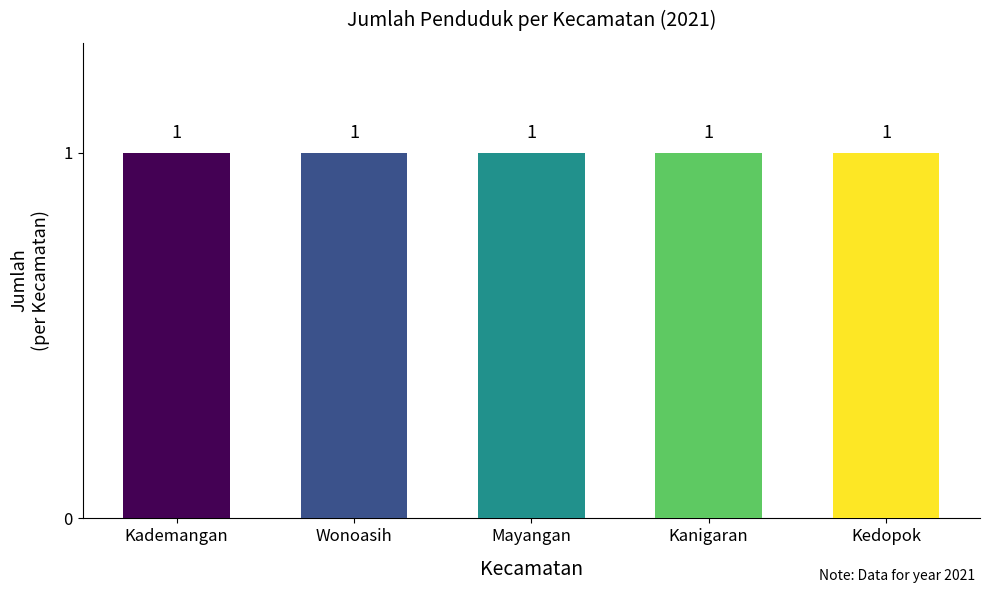

At how many categories does at least one series exceed 0?

5